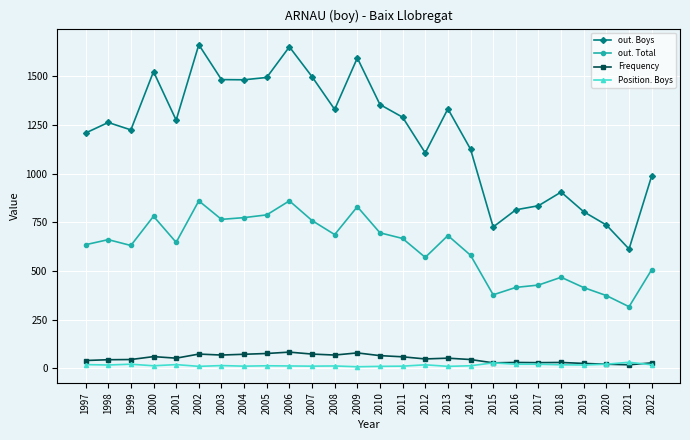

How many data points in out. Boys are less than 1274?

13